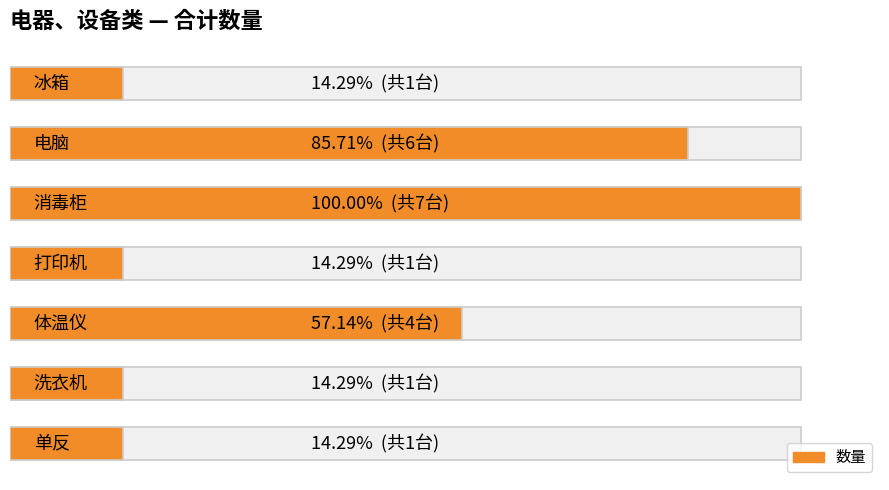

Does the chart contain any negative values?

No